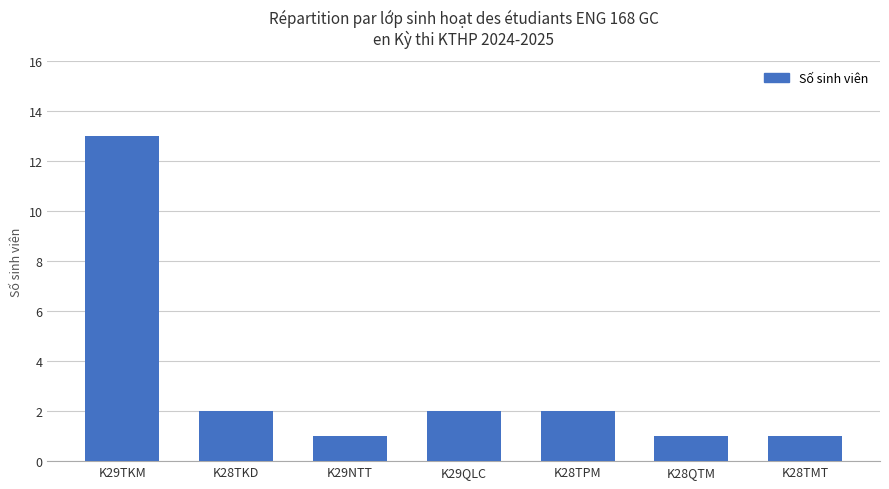

What is the approximate value at K29TKM, to the nearest 10?

10